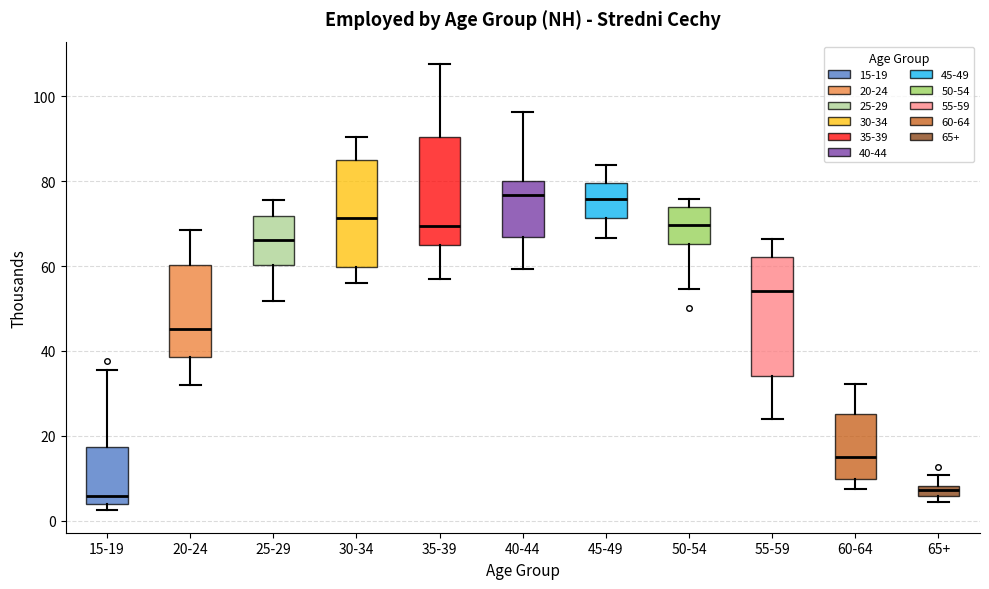

Comparing the boxes themselves (not the whiskers), which one is the tallest?

55-59